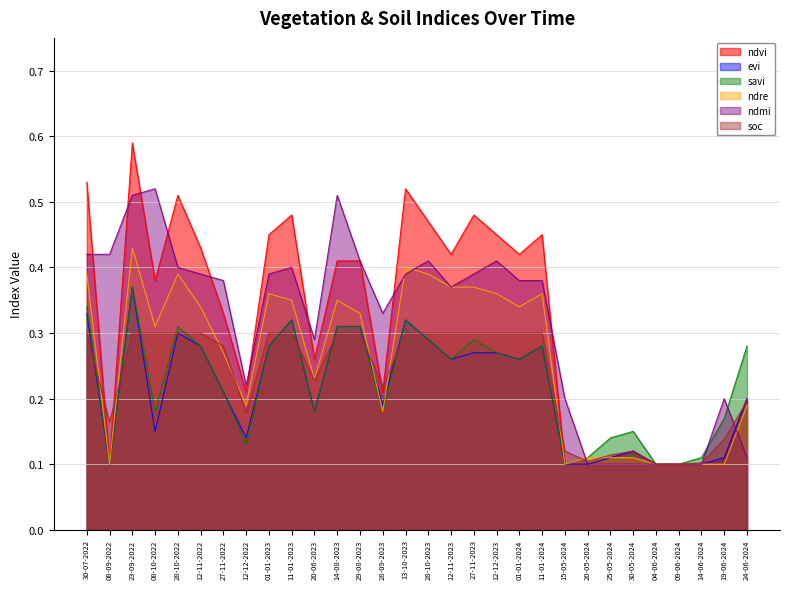

Is the value of ndmi at 20-06-2023 greater than the value of evi at 30-05-2024?

Yes